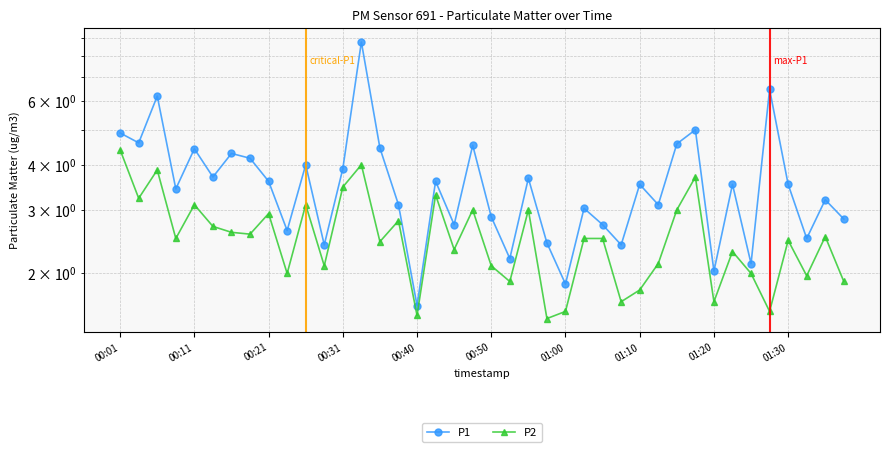

Which series has the widest spread of values?

P1